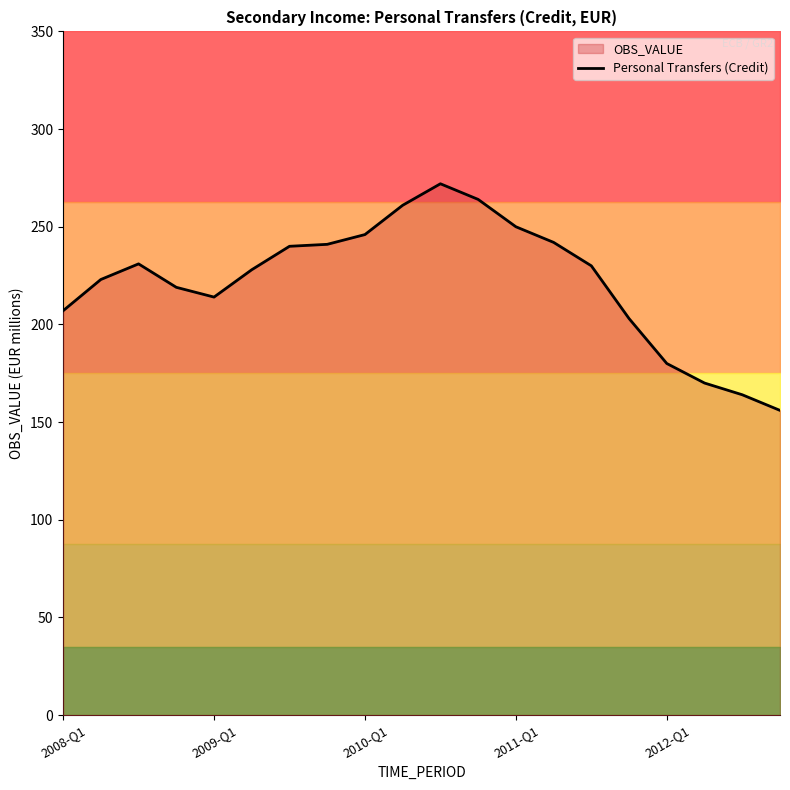

What is the highest value of the Personal Transfers (Credit) series?

272